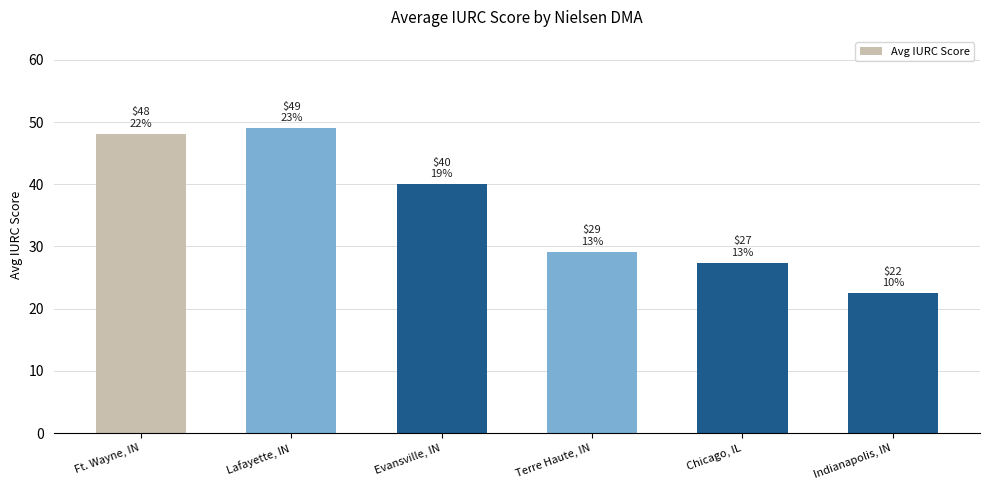

Which has a higher value, Evansville, IN or Lafayette, IN?

Lafayette, IN